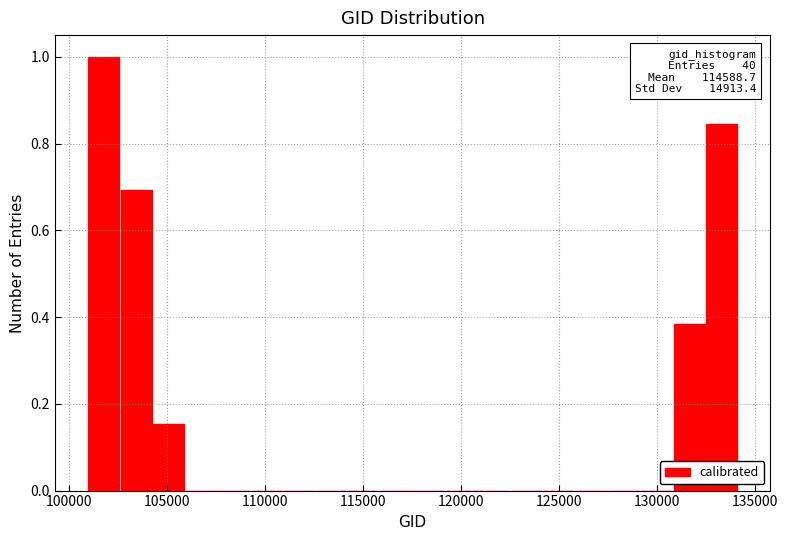

Around what value on the x-axis is the tallest bar? Give the approximate position of its centre, as read against the axis.

102000